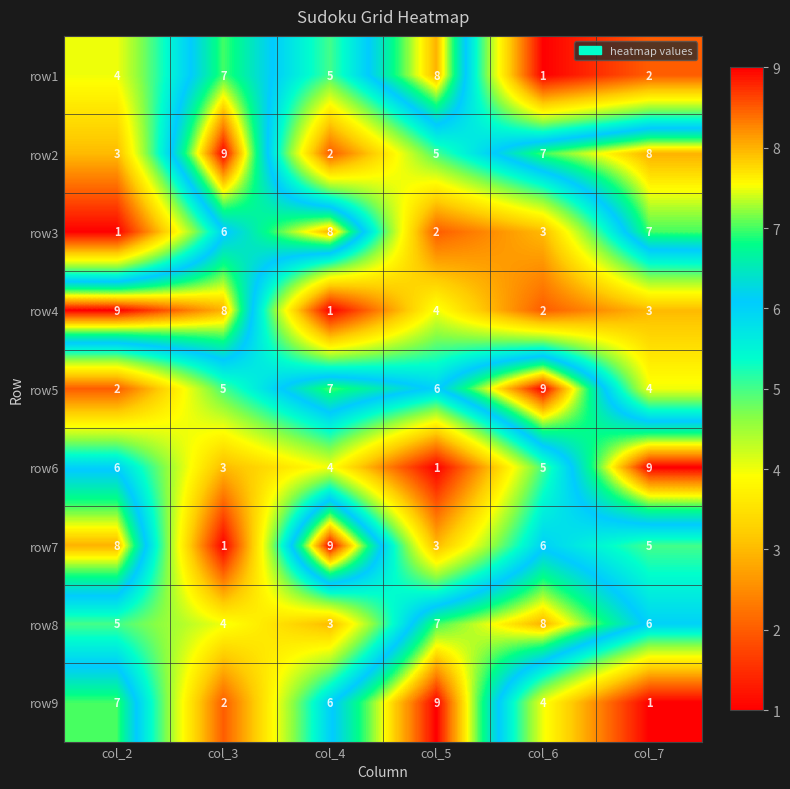

Which series has the largest total across all categories?

row2